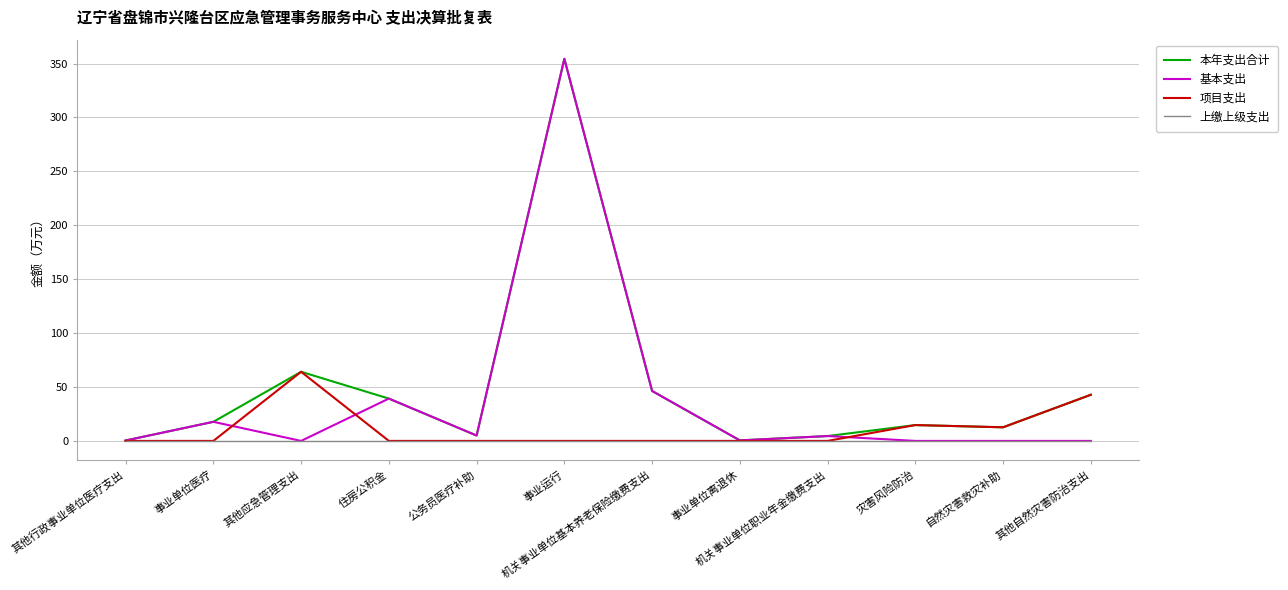

The value of 本年支出合计 at 灾害风险防治 is 14.7. True or false?

True